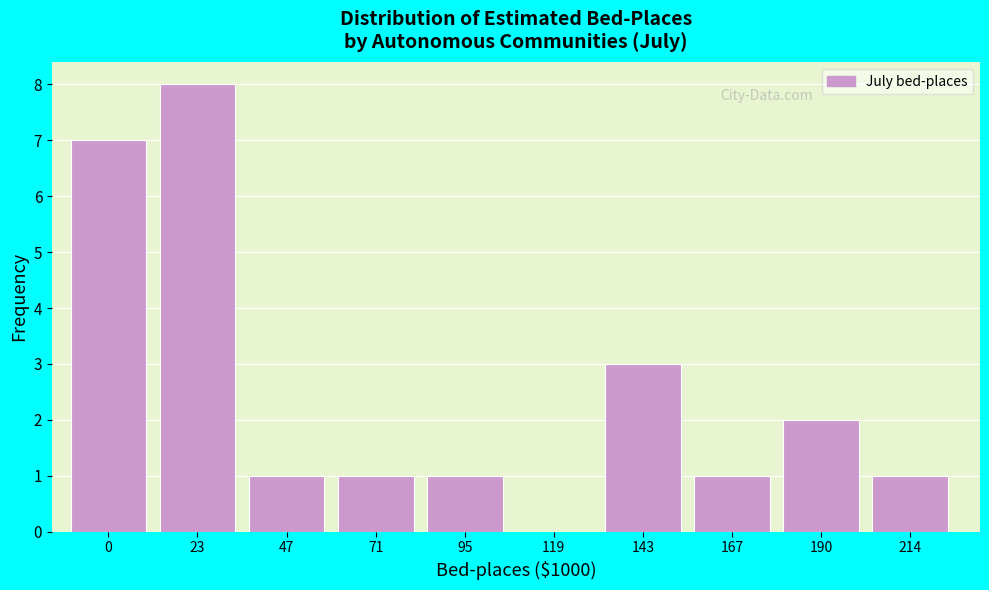

Reading left to right, extract all data points from this chart.

0=7	23=8	47=1	71=1	95=1	119=0	143=3	167=1	190=2	214=1